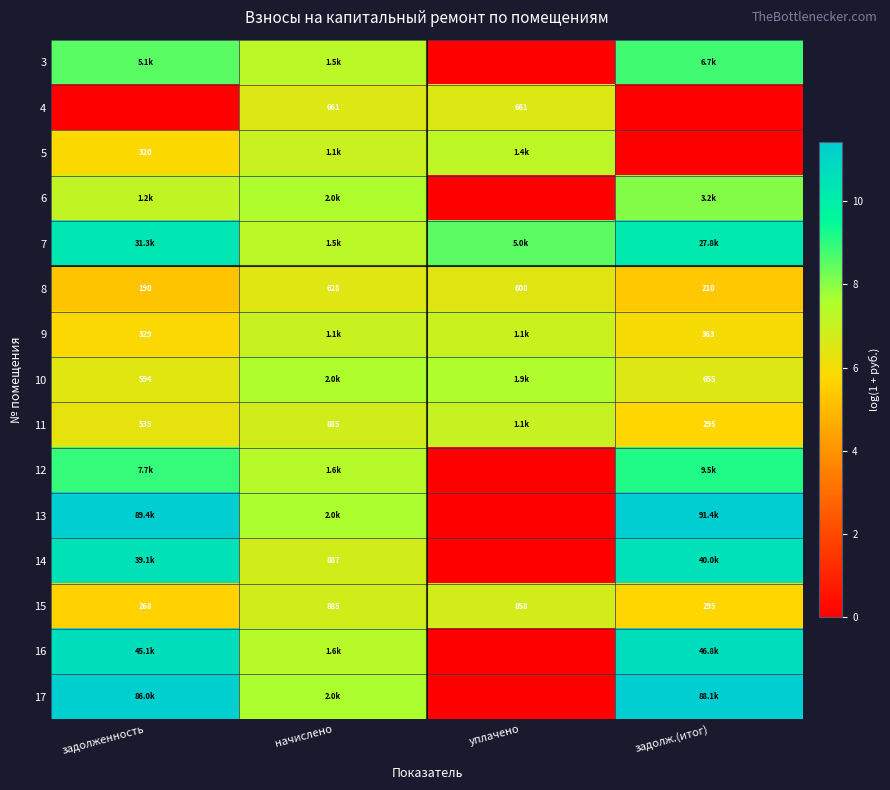

At which label does 15 first exceed 858?

начислено